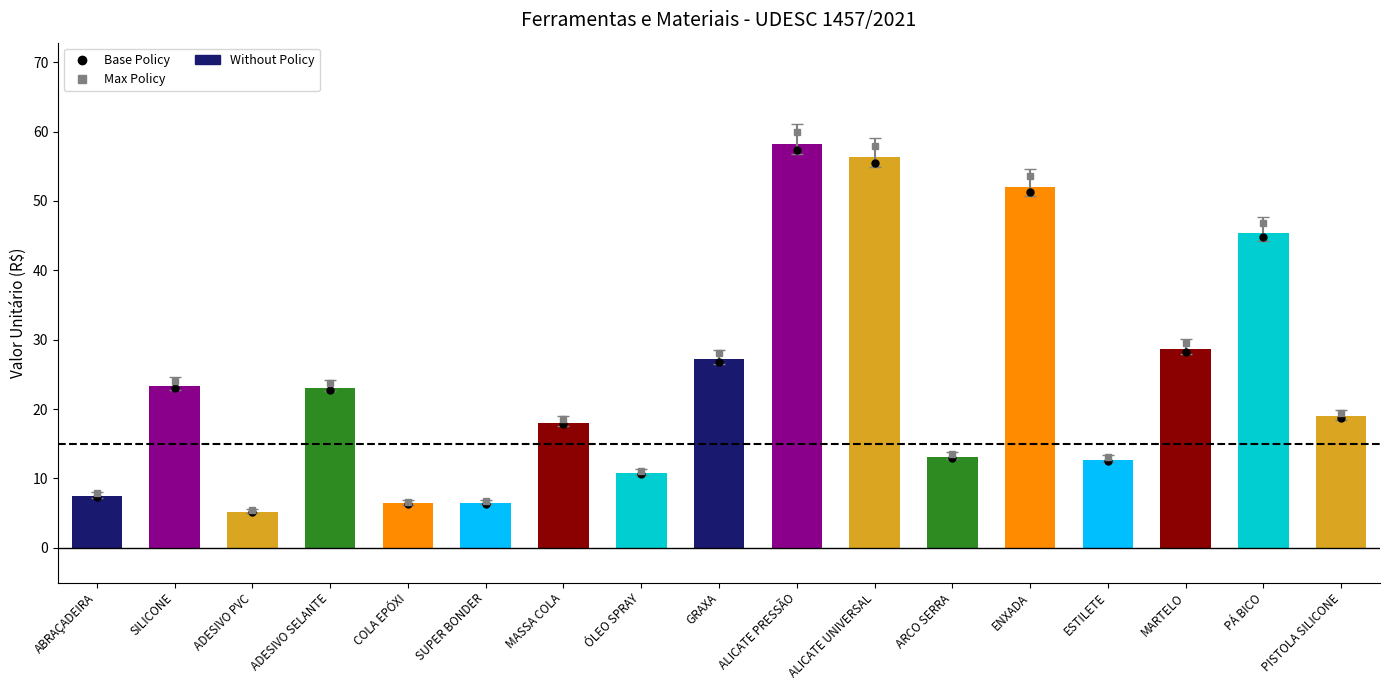

What position from the right is ALICATE UNIVERSAL?

7